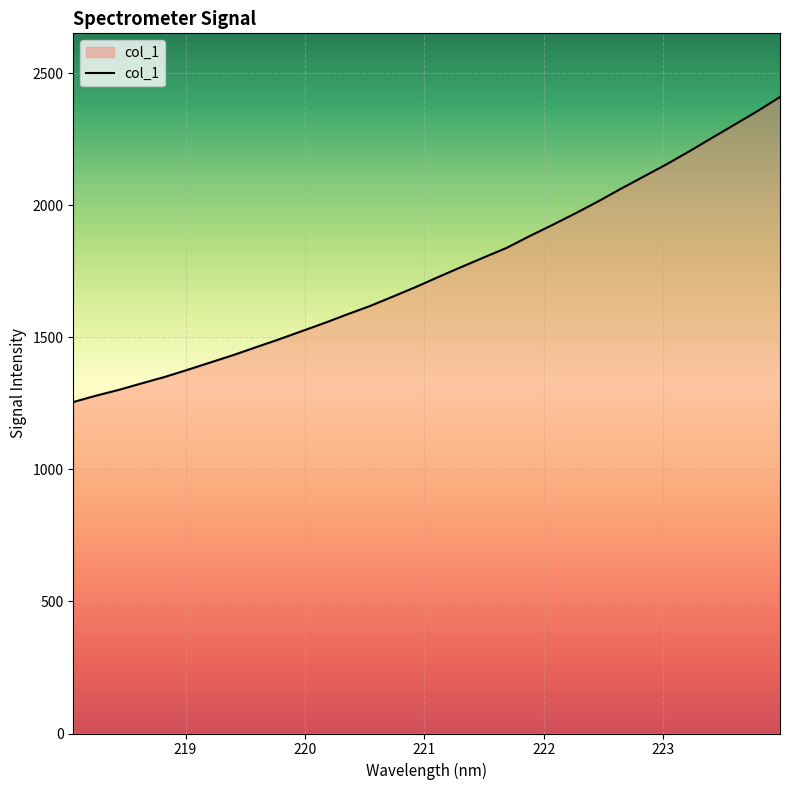

How many distinct data groups are displayed?

1